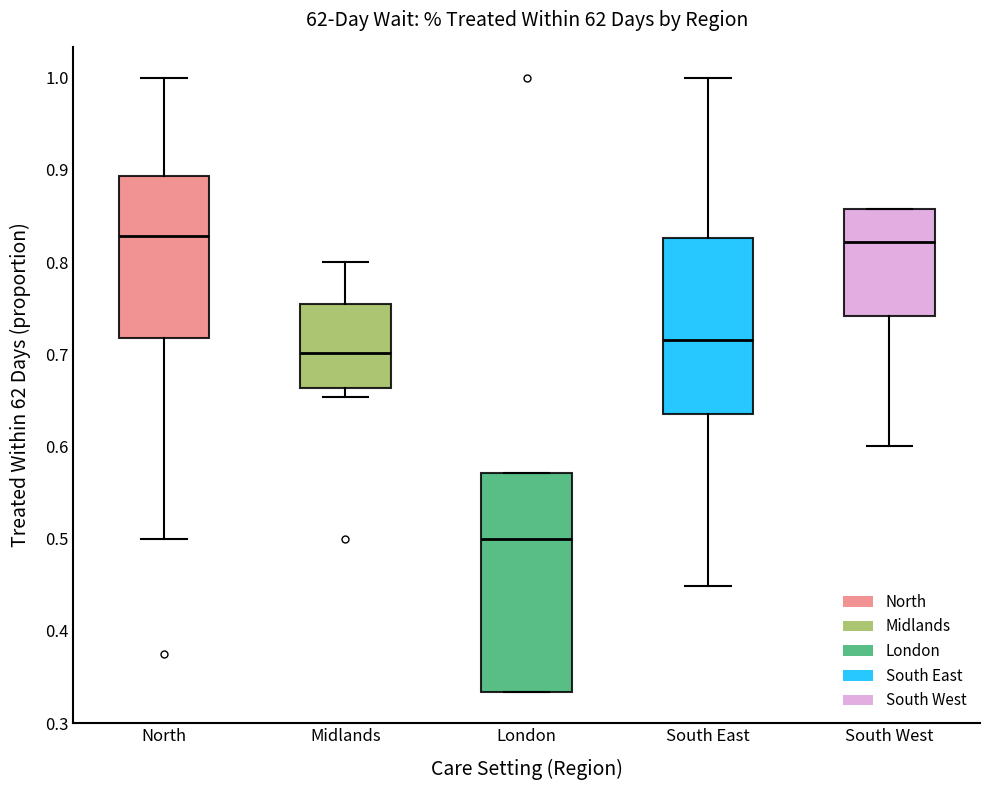

Comparing the boxes themselves (not the whiskers), which one is the tallest?

London